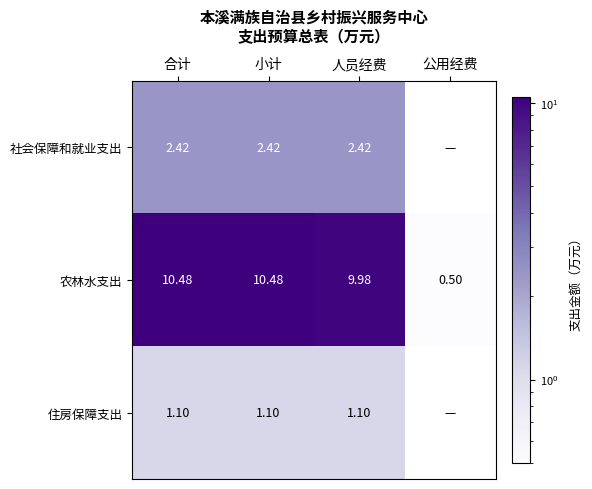

Where does the 农林水支出 series first go above 10?

合计